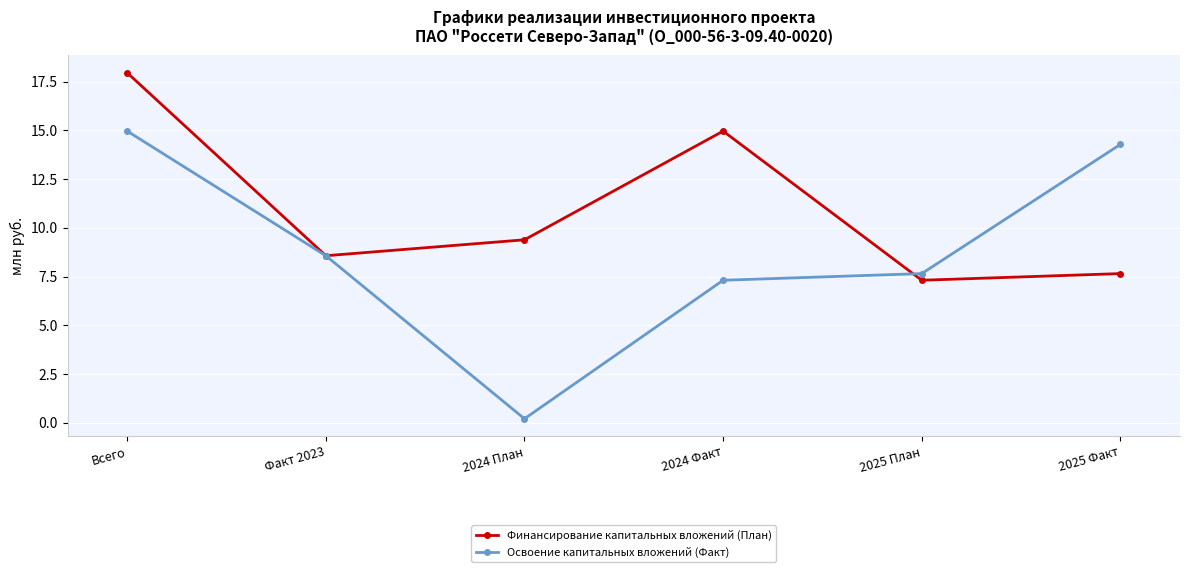

Where is the first local minimum for Освоение капитальных вложений (Факт)?

2024 План